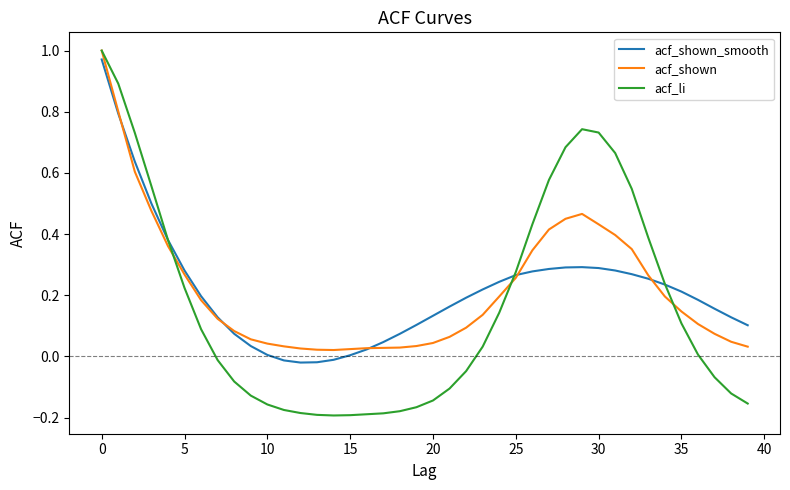

Which series has the widest spread of values?

acf_li